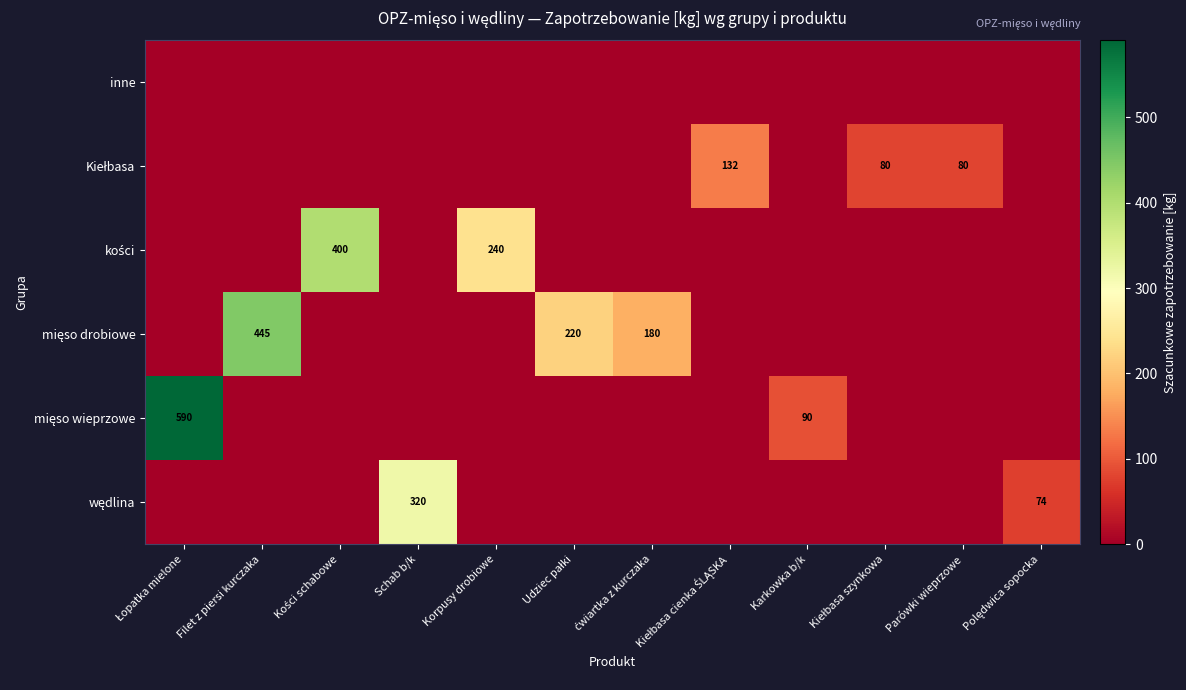

The mięso drobiowe series shows -303 at Łopatka mielone. True or false?

False